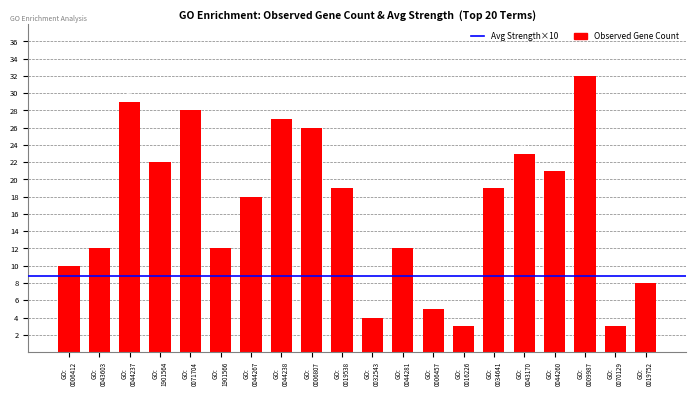

What is the average value?

17